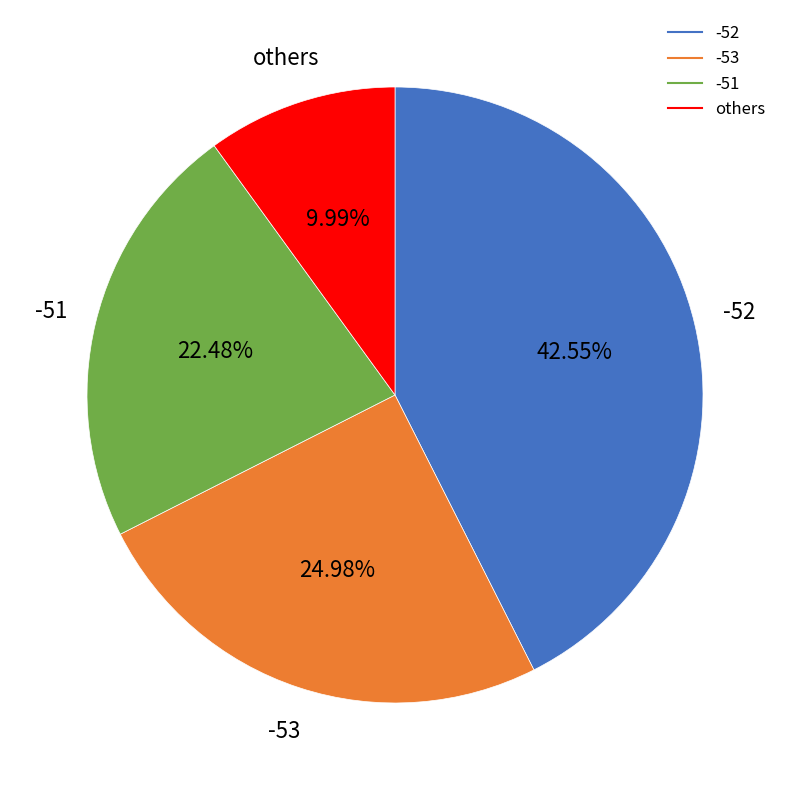

How many slices are in this pie chart?

4